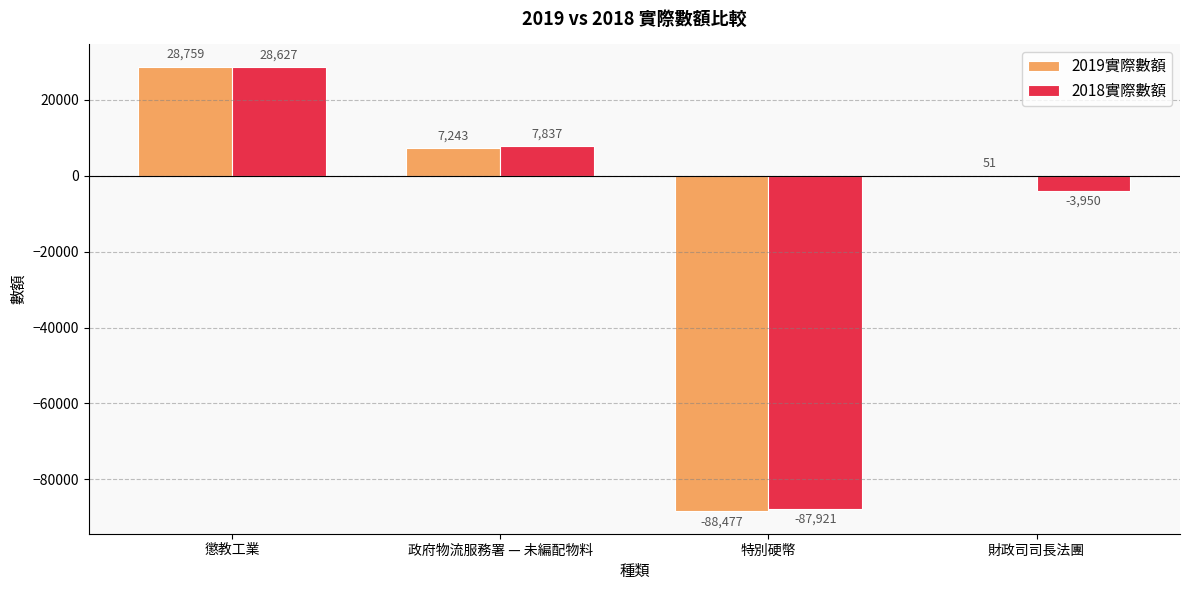

Between 政府物流服務署 — 未編配物料 and 特別硬幣, which series saw the biggest shift?

2018實際數額